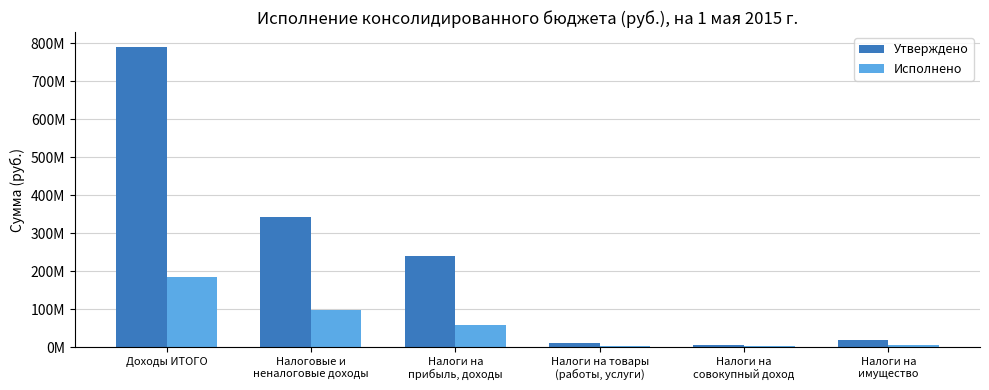

Which series has the largest total across all categories?

Утверждено